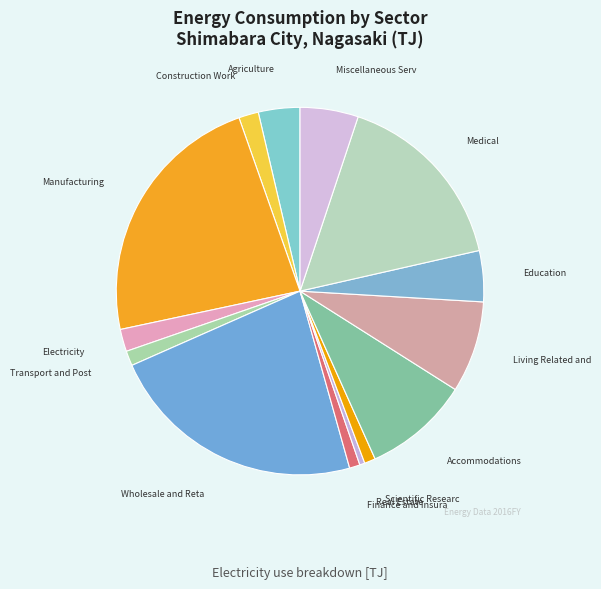

How many segments does this pie chart have?

14